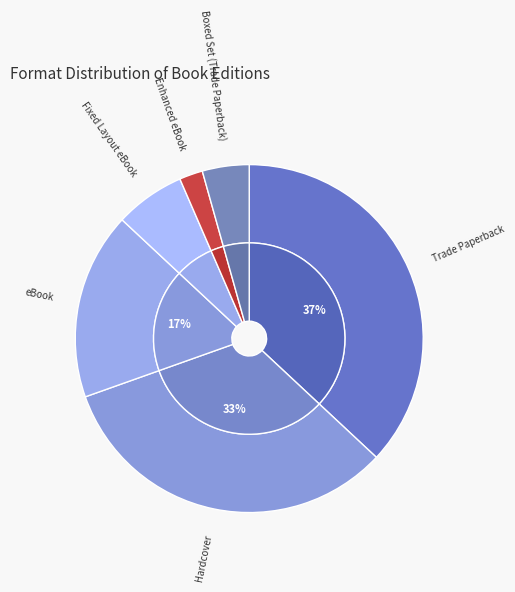

Between Hardcover and Trade Paperback, which is larger?

Trade Paperback